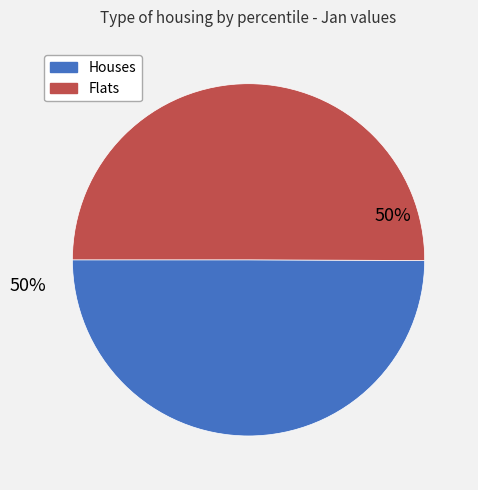

To the nearest percent, what is the average slice percentage?

50%